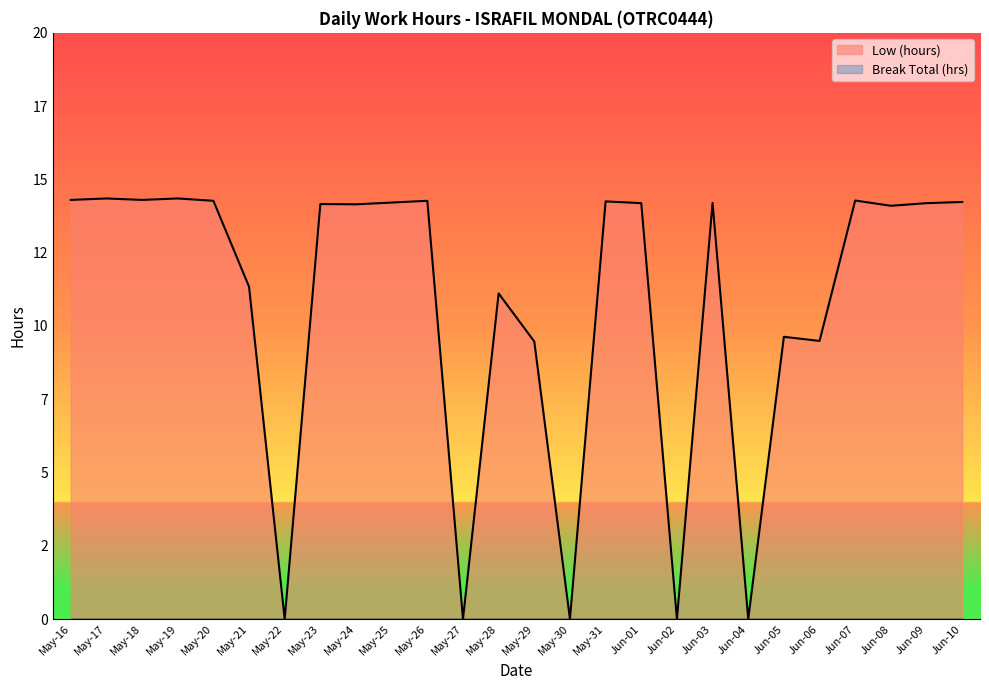

List the labels in order of value, smallest first.

May-22, May-27, May-30, Jun-02, Jun-04, May-29, Jun-06, Jun-05, May-28, May-21, Jun-08, May-24, May-23, Jun-01, Jun-09, Jun-03, May-25, Jun-10, May-31, May-20, May-26, Jun-07, May-16, May-18, May-17, May-19